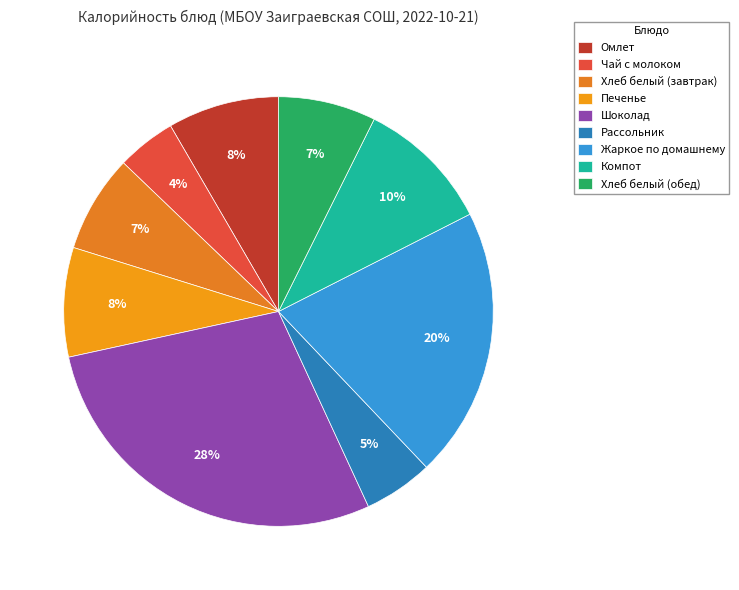

Does Чай с молоком represent more than half of the total?

No